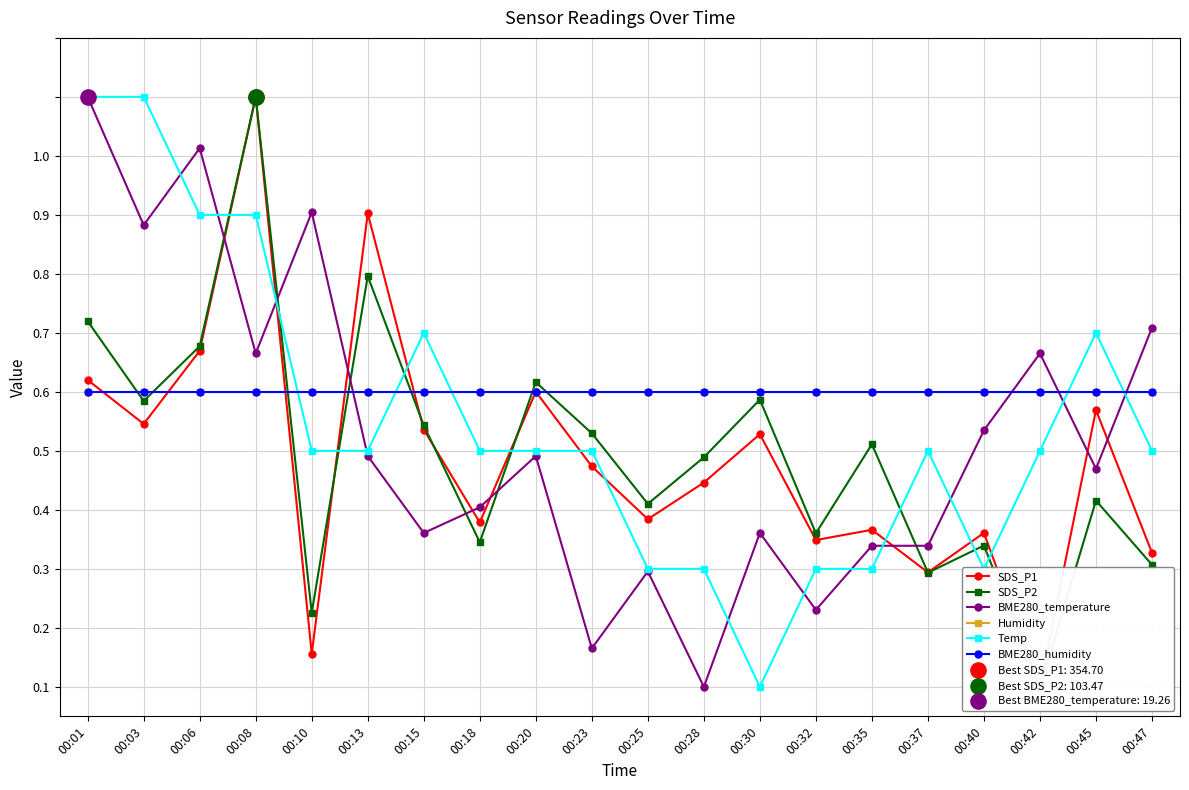

At how many categories does at least one series exceed 0?

20